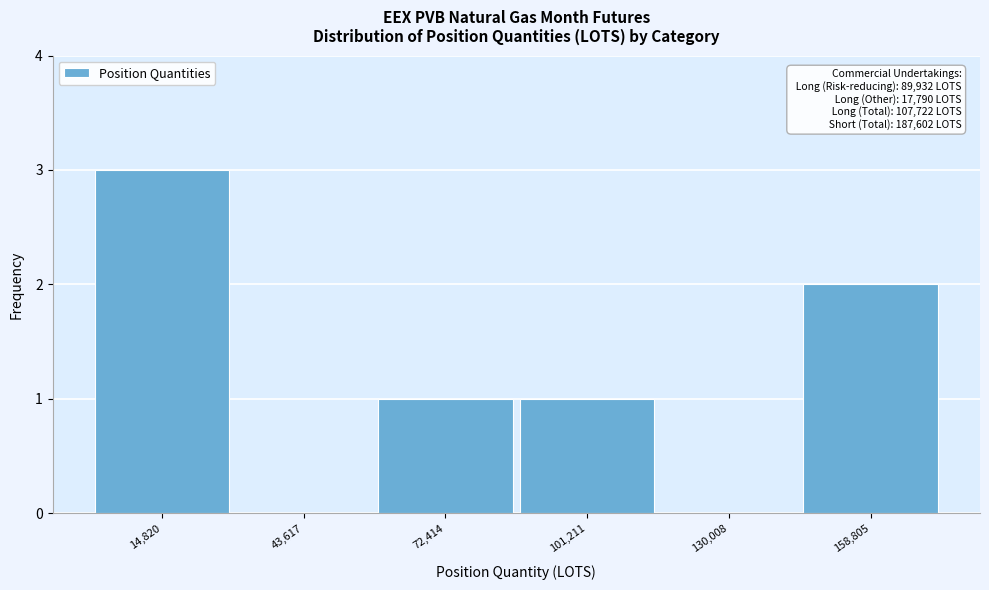

Reading left to right, list all the values displayed in this chart.

14,820=3	43,617=0	72,414=1	101,211=1	130,008=0	158,805=2